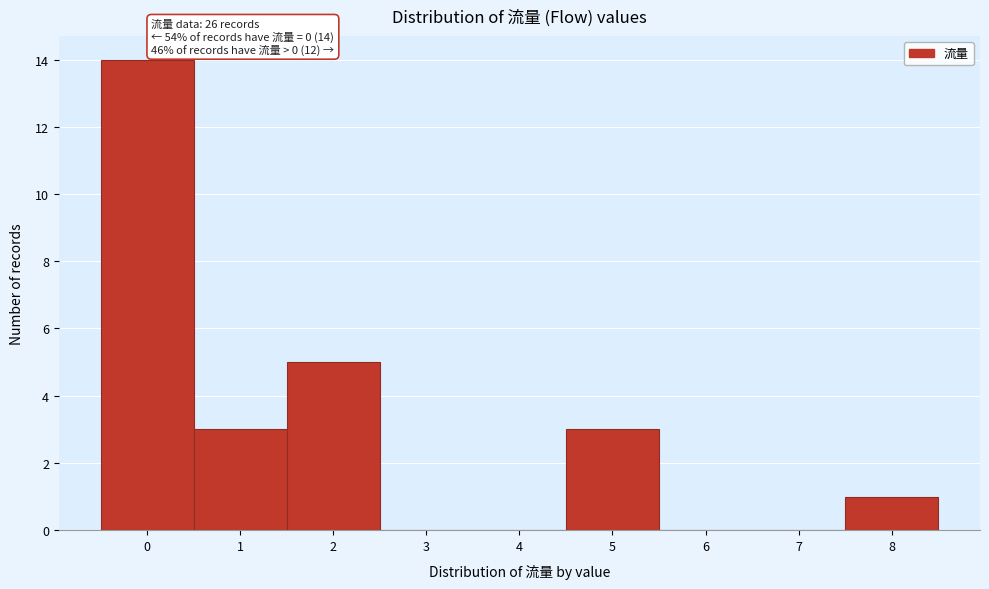

Over which range of the x-axis is the bar tallest?

-0.5 to 0.5